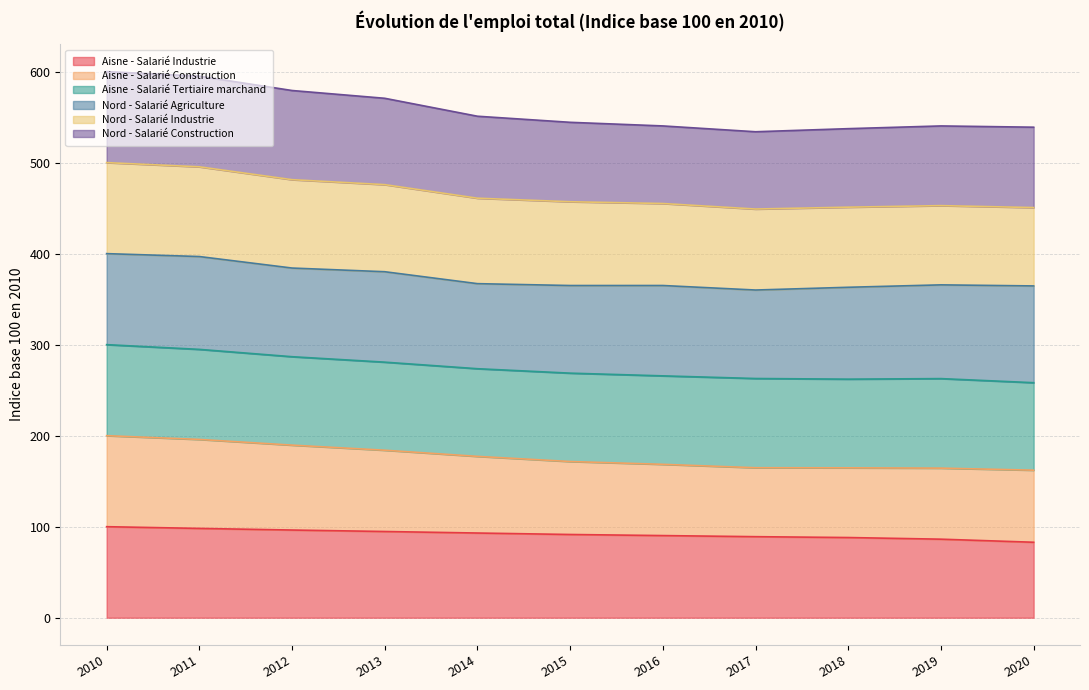

True or false: Aisne - Salarié Industrie has more than 2 points higher than both neighbors.

False